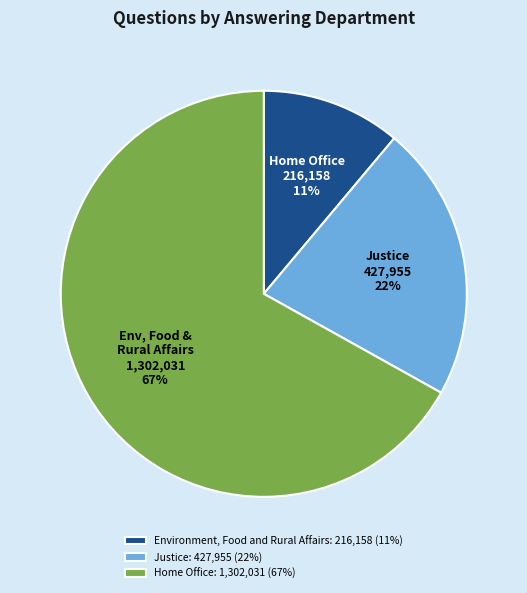

Which slice is the largest?

Home Office: 1,302,031 (67%)